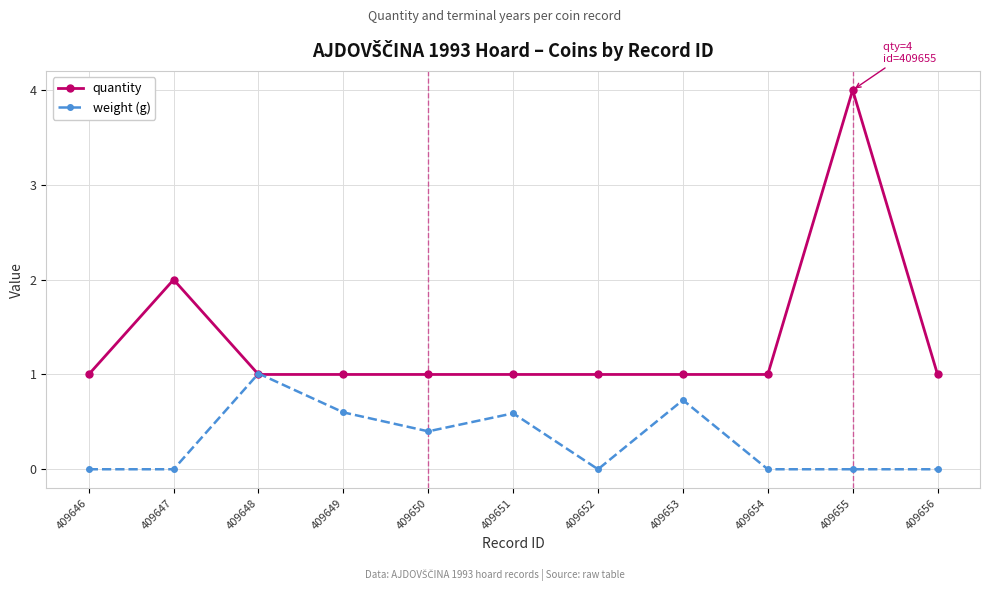

Reading right to left, extract all data points from this chart.

quantity: 409656=1.0	409655=4.0	409654=1.0	409653=1.0	409652=1.0	409651=1.0	409650=1.0	409649=1.0	409648=1.0	409647=2.0	409646=1.0
weight (g): 409656=0.0	409655=0.0	409654=0.0	409653=0.7	409652=0.0	409651=0.6	409650=0.4	409649=0.6	409648=1.0	409647=0.0	409646=0.0